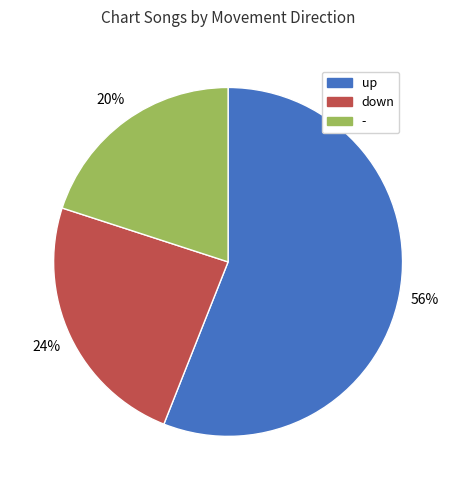

Does down account for over 50% of the chart?

No